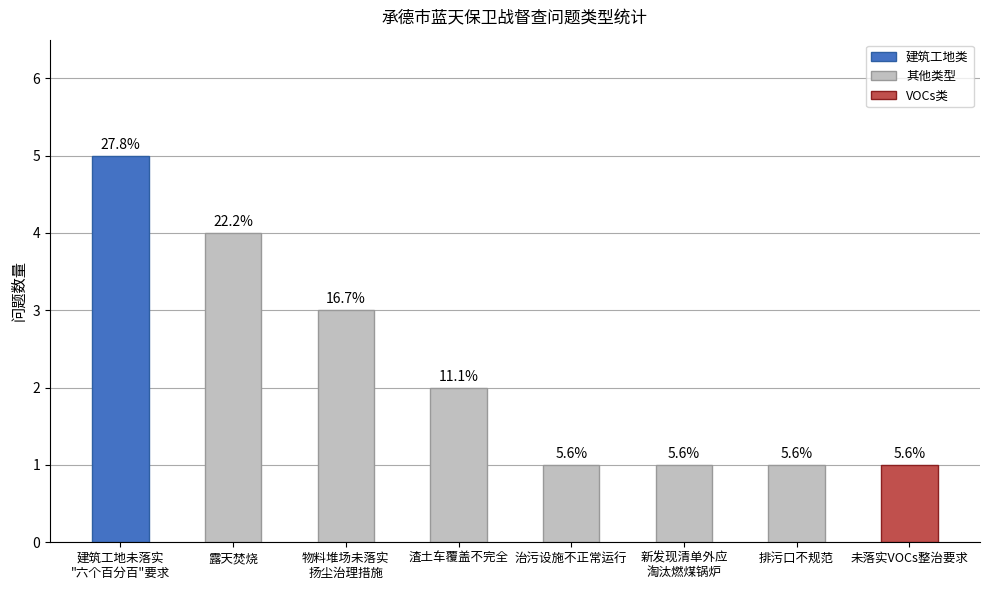

Approximately how many times larger is the value at 渣土车覆盖不完全 compared to 治污设施不正常运行?

2.0